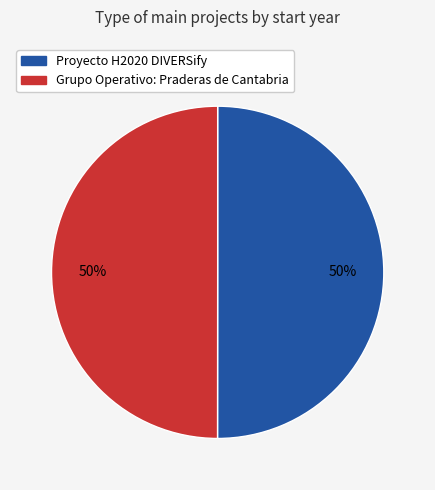

To the nearest percent, what portion does Grupo Operativo: Praderas de Cantabria represent?

50%